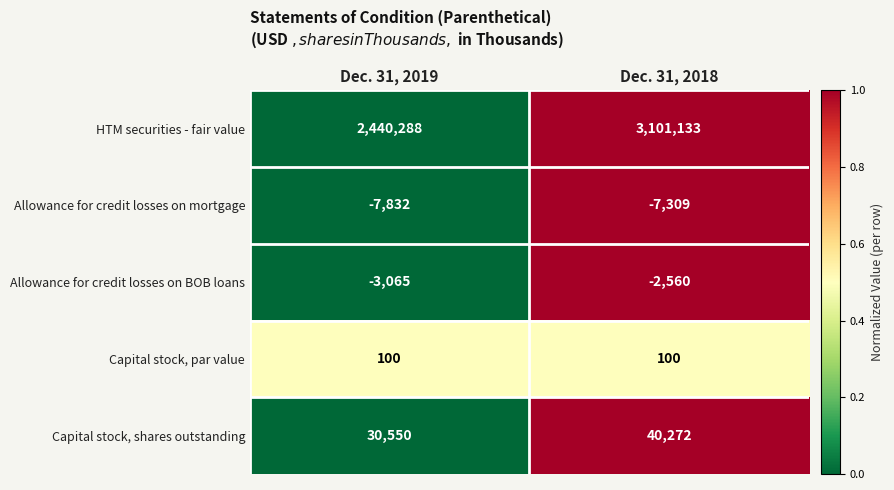

Where is Allowance for credit losses on mortgage nearest to the value -7570?

Dec. 31, 2018